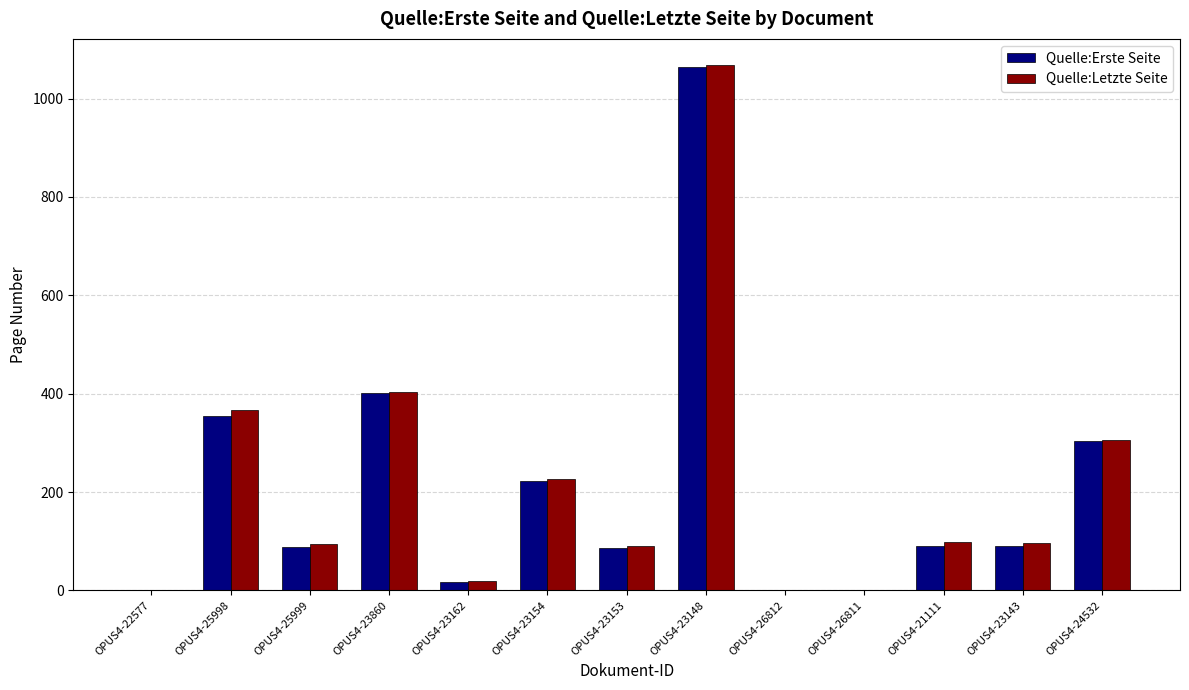

At which category is the sum across all series the highest?

OPUS4-23148